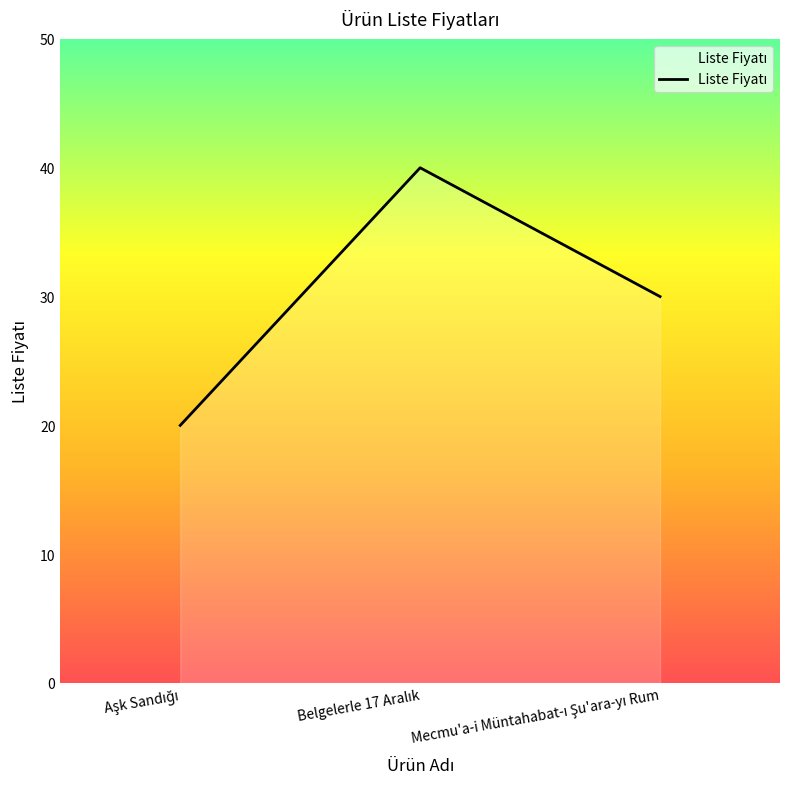

What is the sum of all values?

90